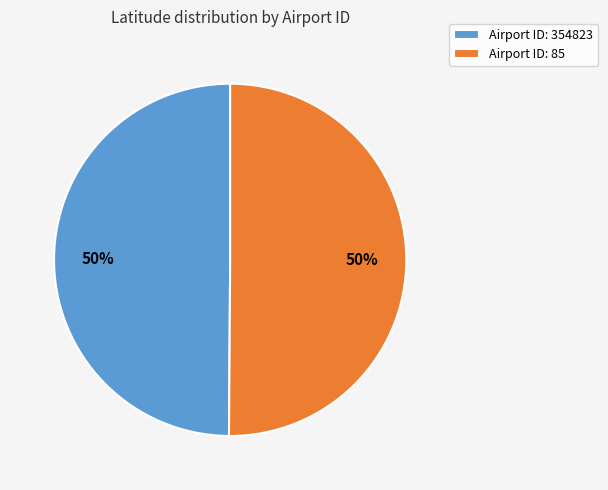

To the nearest percent, what portion does Airport ID: 354823 represent?

50%